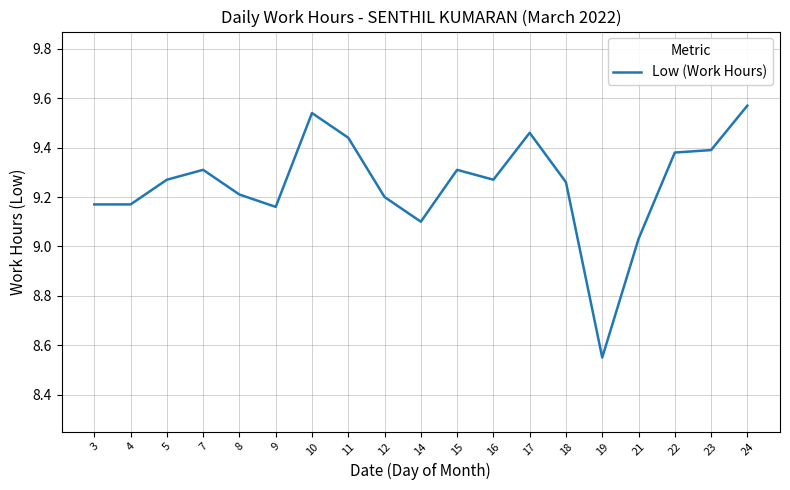

Approximately how many times larger is the value at 8 compared to 10?

1.0